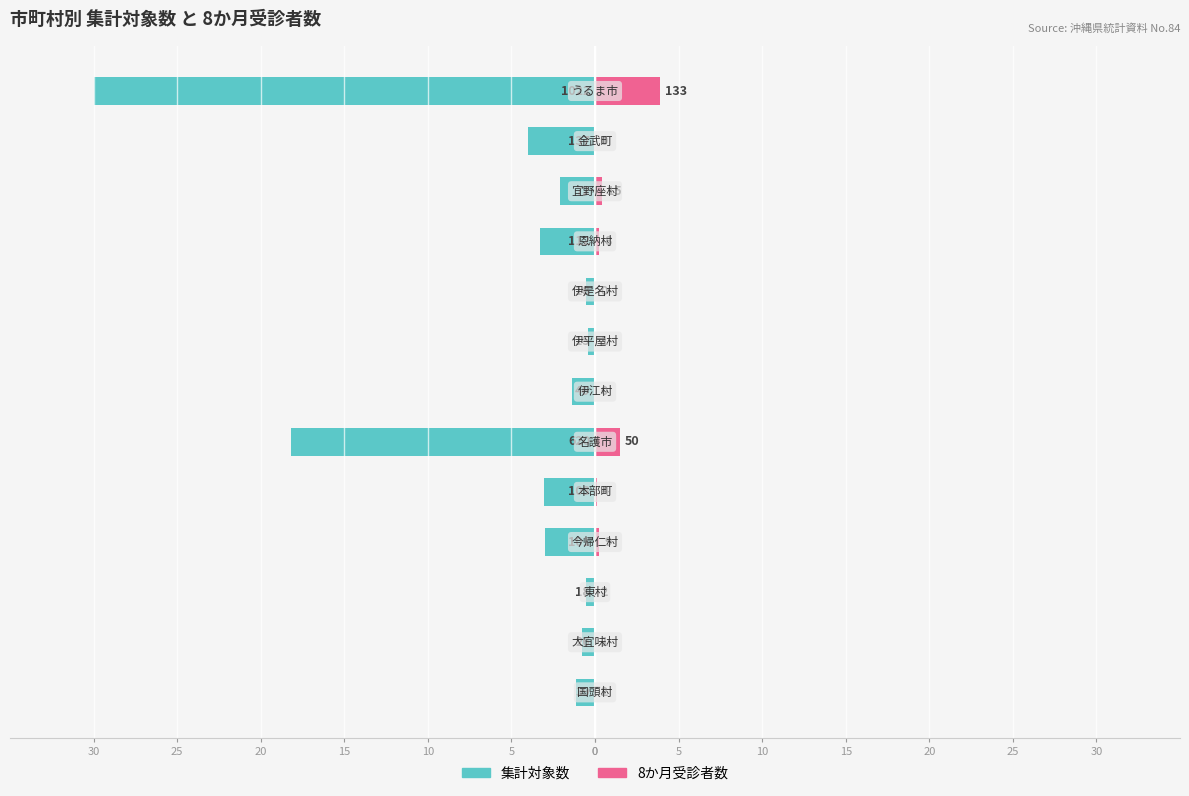

At how many categories does at least one series exceed -1?

13